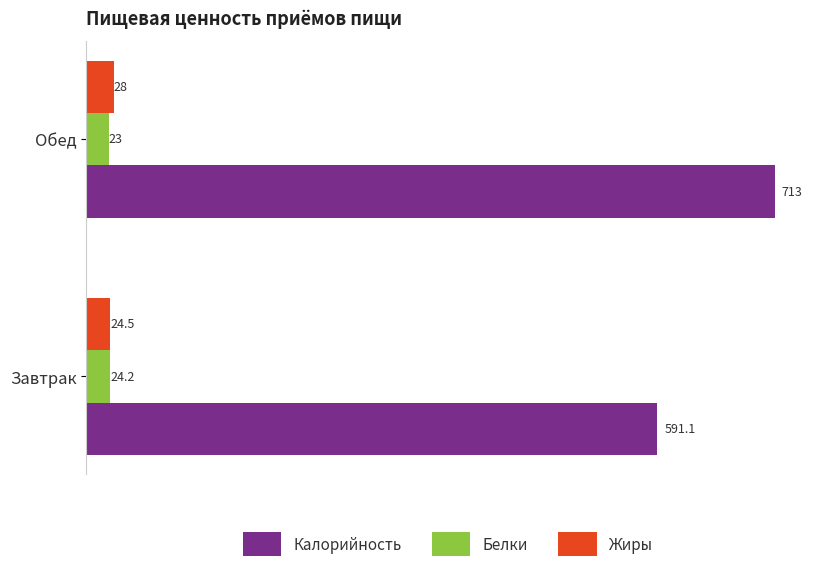

At how many categories does at least one series exceed 634?

1